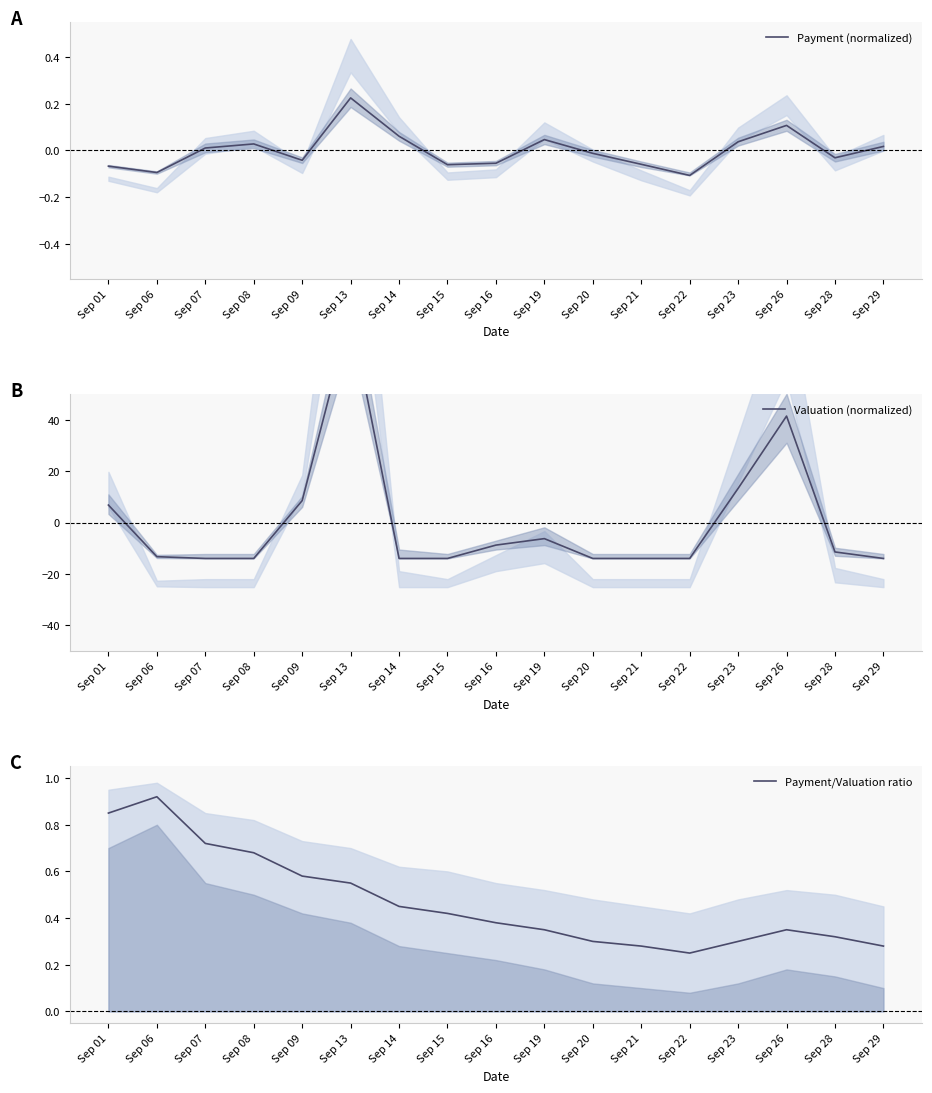

Rank the categories by Payment/Valuation ratio value from highest to lowest.

Sep 06, Sep 01, Sep 07, Sep 08, Sep 09, Sep 13, Sep 14, Sep 15, Sep 16, Sep 19, Sep 26, Sep 28, Sep 20, Sep 23, Sep 21, Sep 29, Sep 22